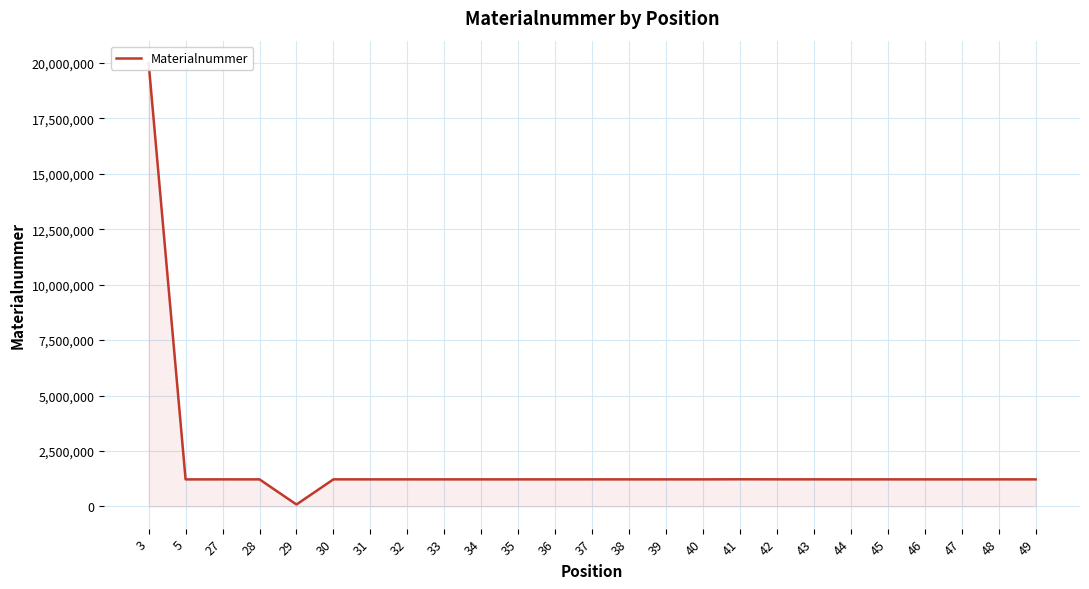

What is the value of the 4th point from the left?

1221138